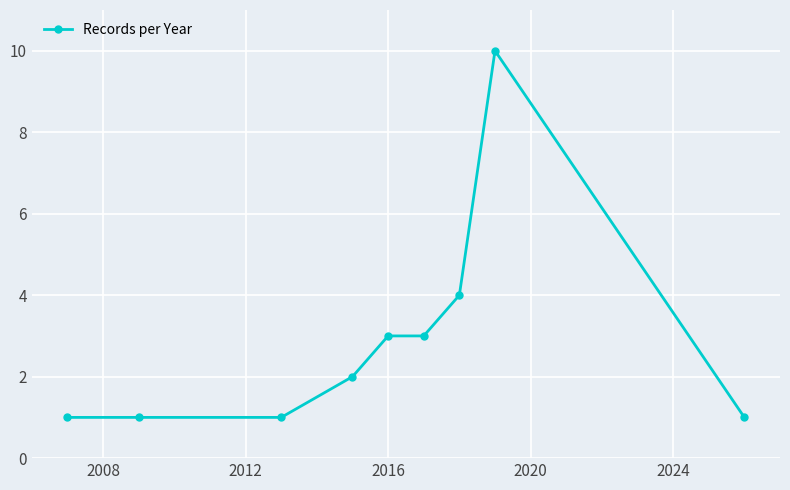

What is the difference between the maximum and minimum values?

9